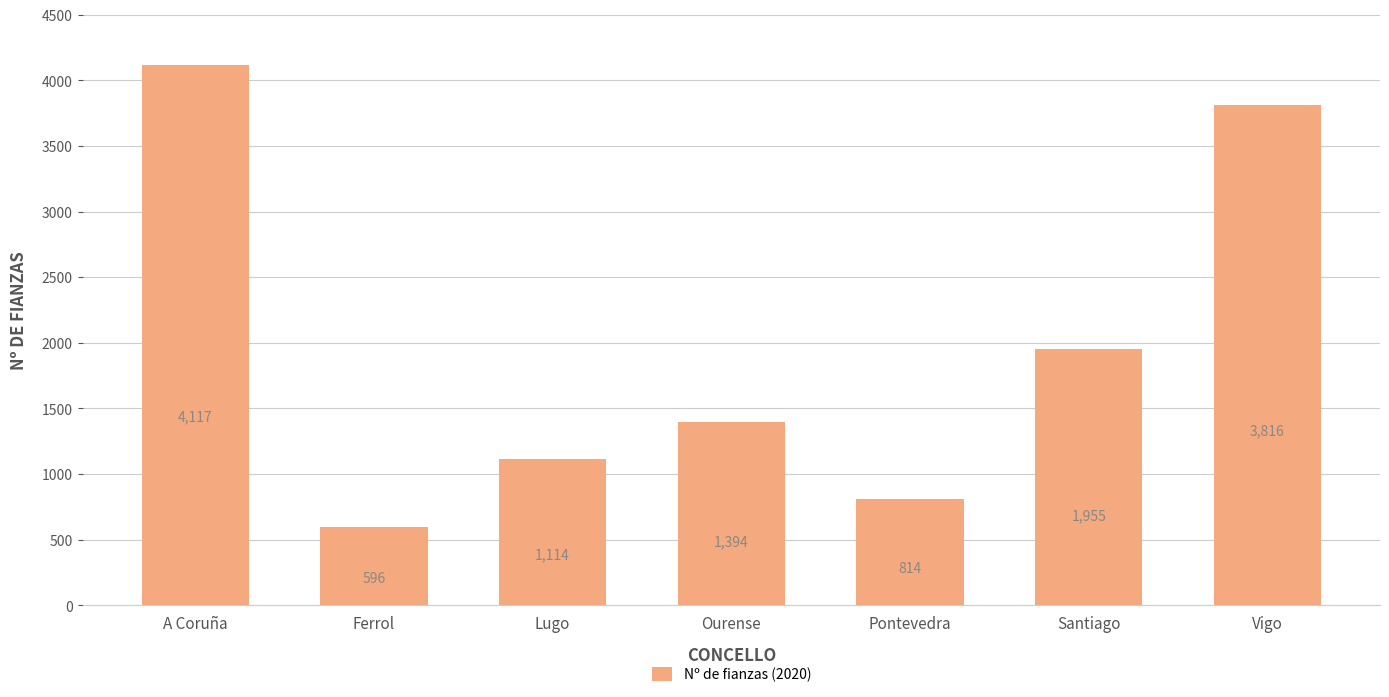

What is the label of the 5th bar from the left?

Pontevedra